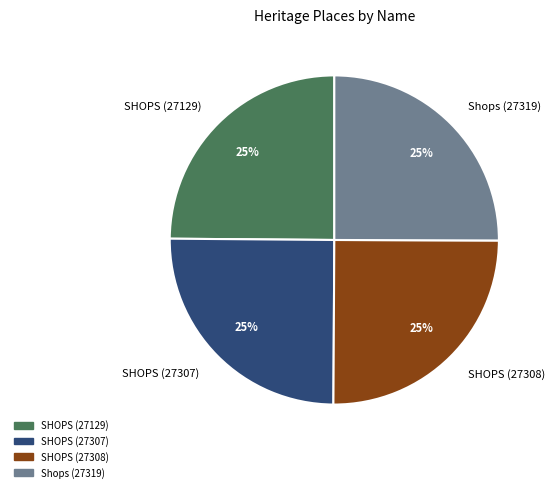

Count the number of slices in the pie.

4